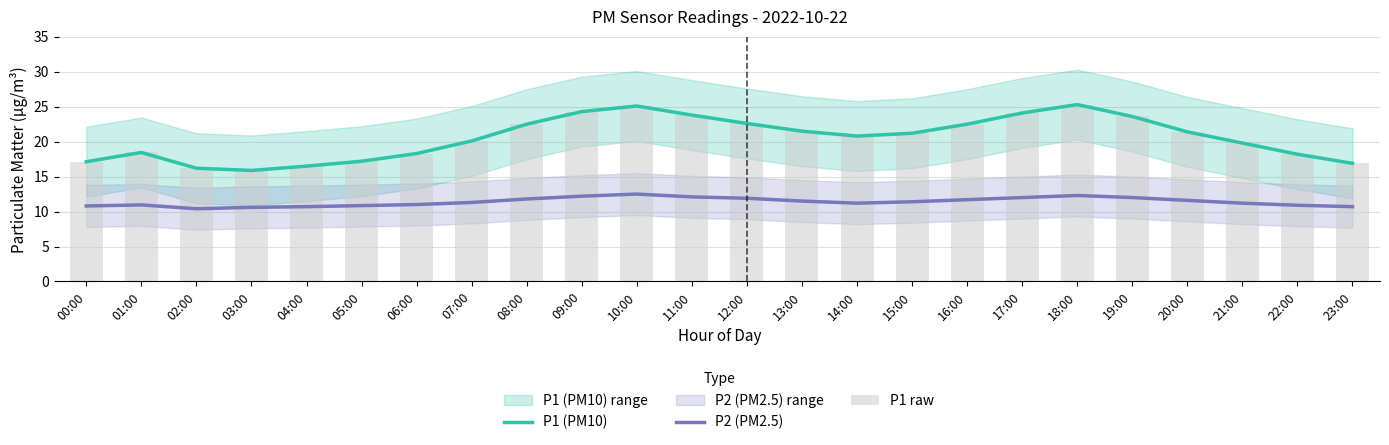

What is the minimum value shown in the chart?

10.4